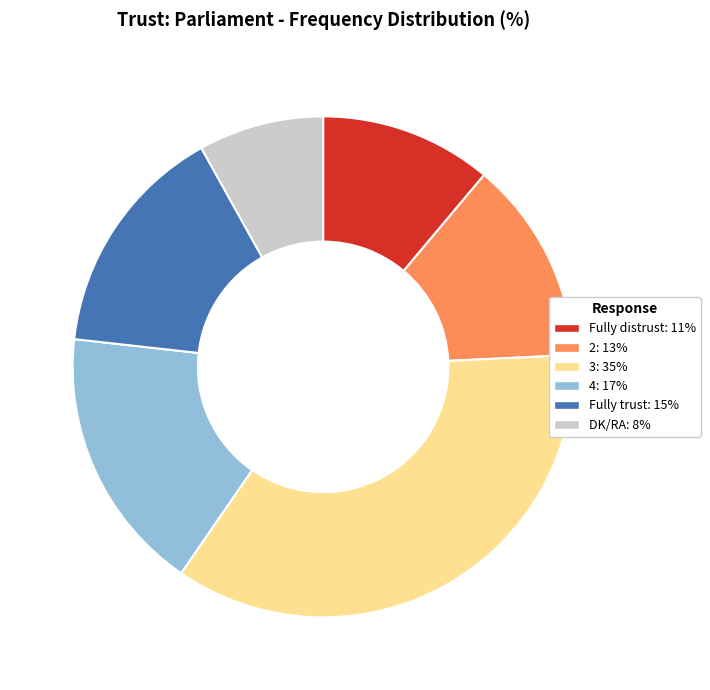

Combined, do Fully trust and DK/RA account for over 50%?

No